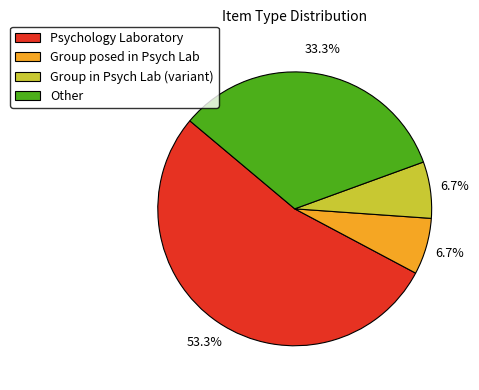

Does any single category account for the majority?

Yes